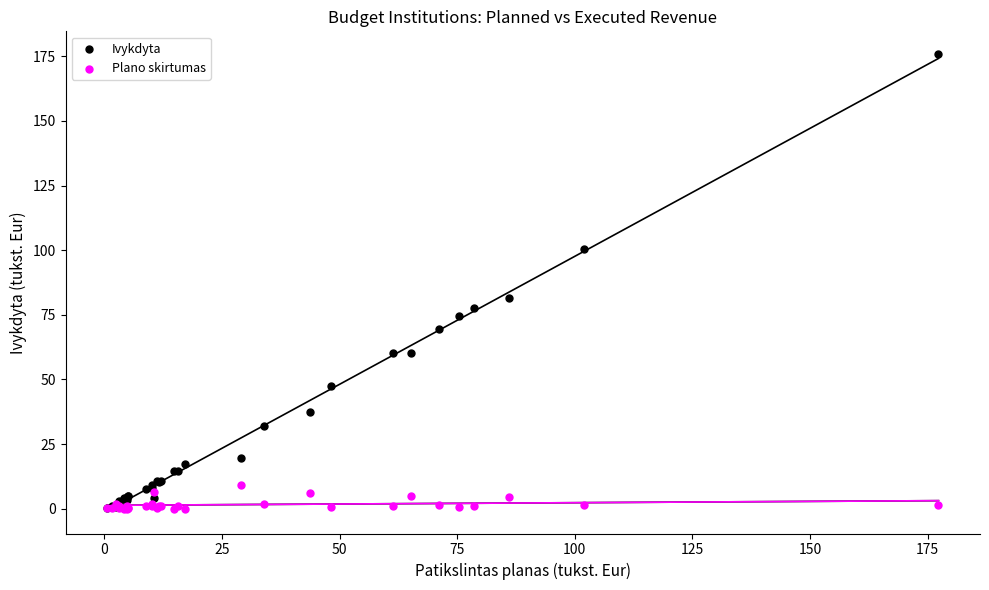

In the Ivykdyta series, what Y value is closest to 88?

81.5